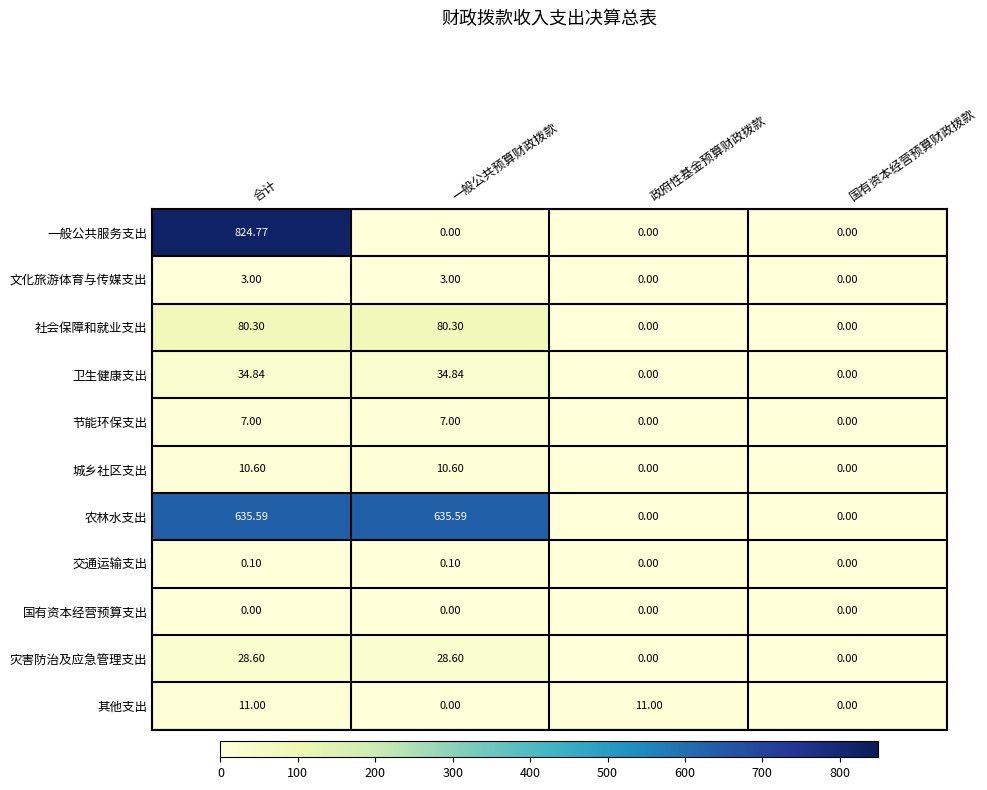

At how many categories does at least one series exceed 207?

2